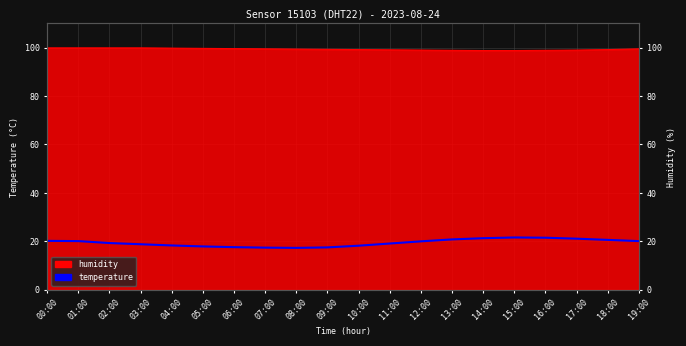

What is the change in value from 09:00 to 19:00?

+2.6